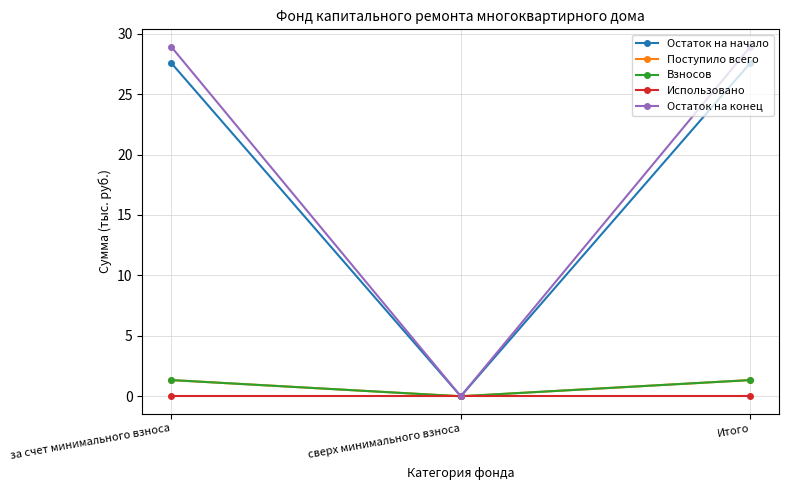

At Итого, list the series in order from smallest to largest.

Использовано, Поступило всего, Взносов, Остаток на начало, Остаток на конец